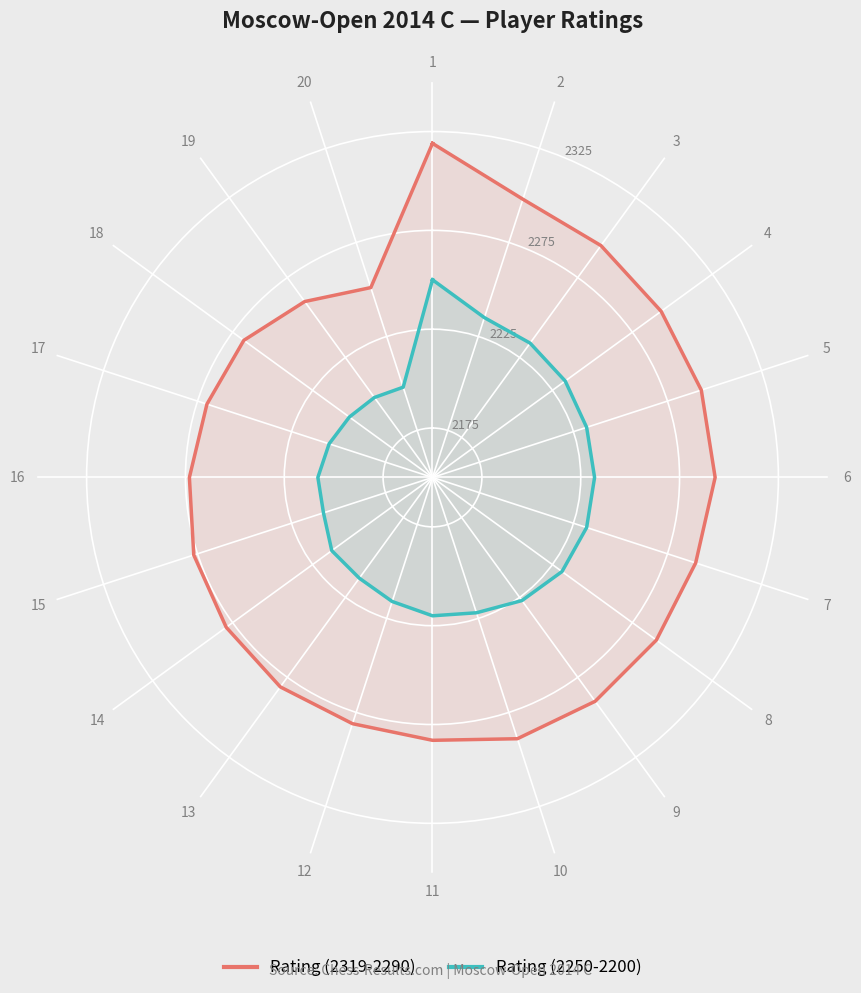

What is the lowest value of the Rating (2319-2290) series?

2251